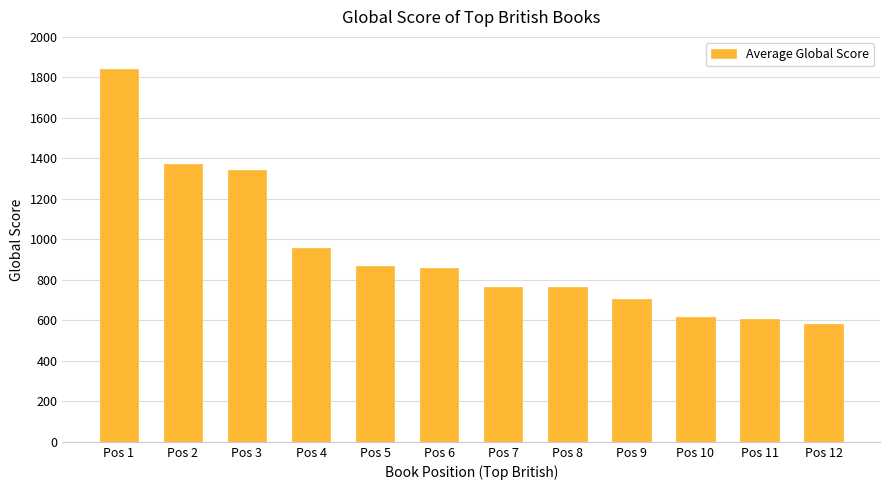

Read the value at Pos 10.

618